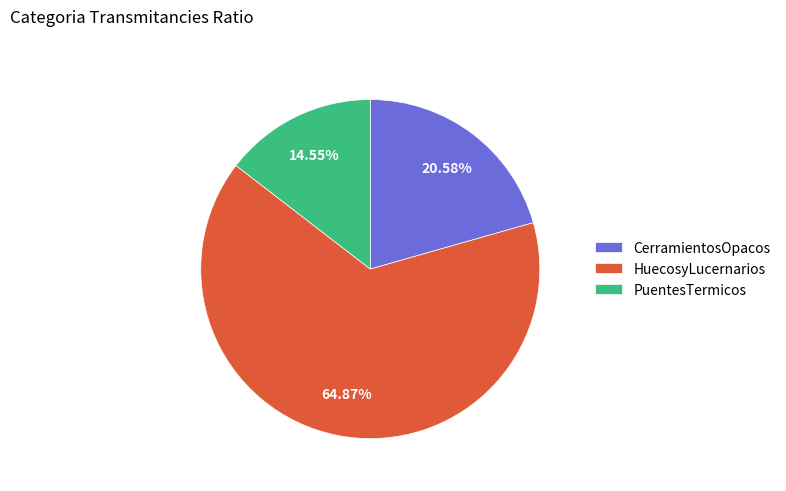

Rank the categories by value from lowest to highest.

PuentesTermicos, CerramientosOpacos, HuecosyLucernarios